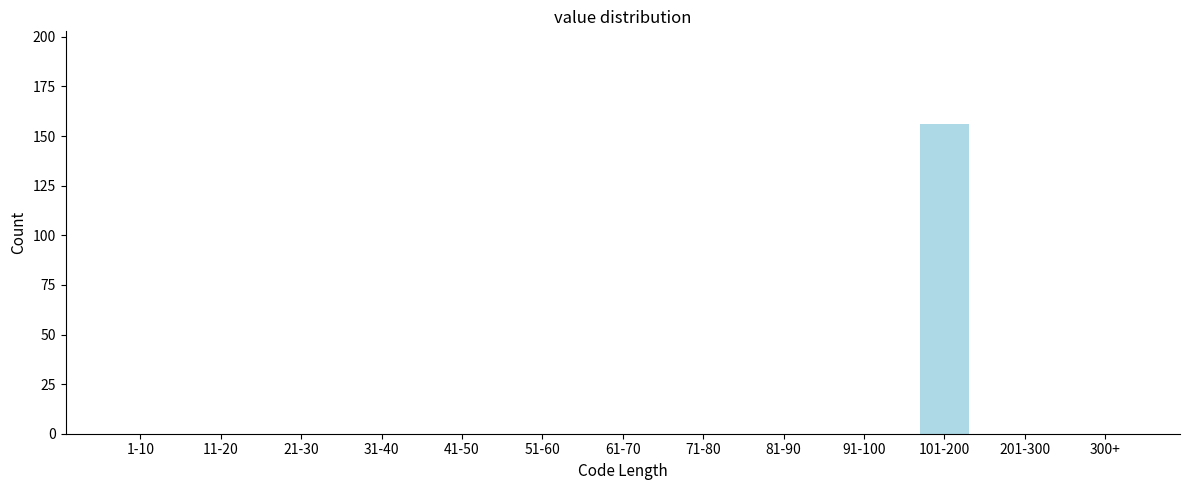

Reading left to right, extract all data points from this chart.

1-10=0	11-20=0	21-30=0	31-40=0	41-50=0	51-60=0	61-70=0	71-80=0	81-90=0	91-100=0	101-200=156	201-300=0	300+=0